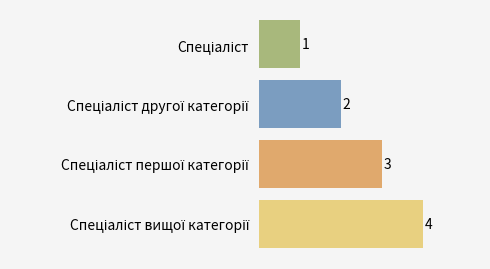

What is the difference between the maximum and minimum values?

3